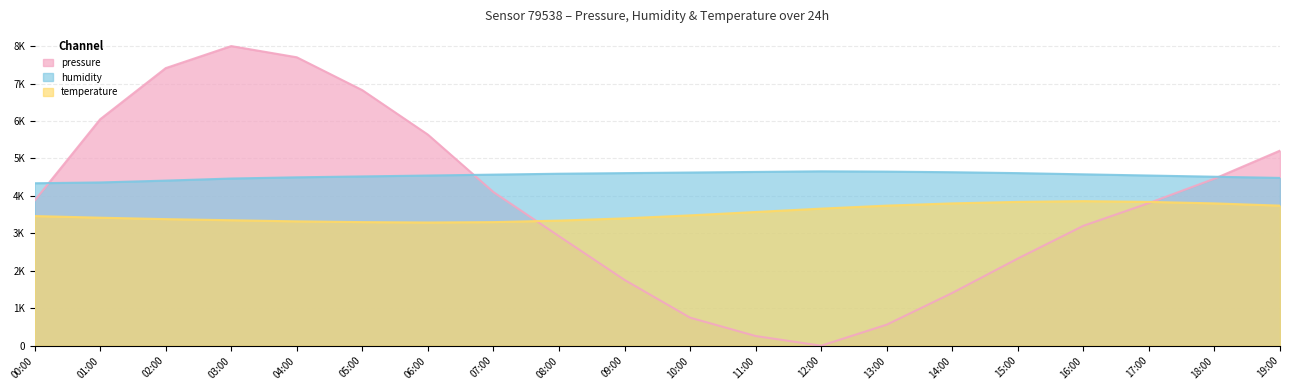

Reading left to right, extract all data points from this chart.

pressure: 3872.5	6045.0	7411.4	8000.0	7701.2	6822.7	5636.6	4102.6	2925.3	1757.0	749.2	258.6	0.0	561.9	1409.1	2327.8	3201.8	3808.2	4459.3	5208.5
humidity: 4337.6	4359.2	4408.0	4464.0	4496.0	4520.0	4544.0	4568.0	4592.0	4608.0	4624.0	4640.0	4656.0	4648.0	4632.0	4608.0	4576.0	4544.0	4512.0	4480.0
temperature: 3462.0	3418.0	3380.0	3350.0	3320.0	3300.0	3290.0	3300.0	3340.0	3400.0	3480.0	3570.0	3660.0	3740.0	3800.0	3840.0	3860.0	3840.0	3800.0	3740.0